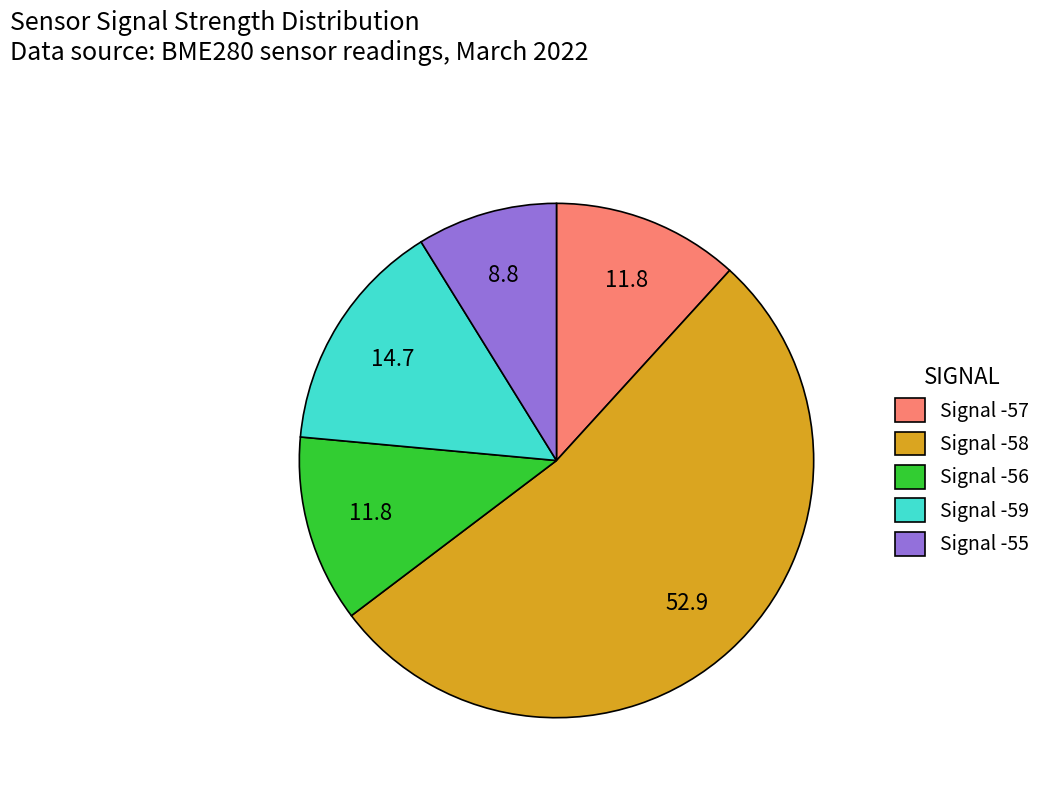

What is the largest slice in the pie chart?

Signal -58